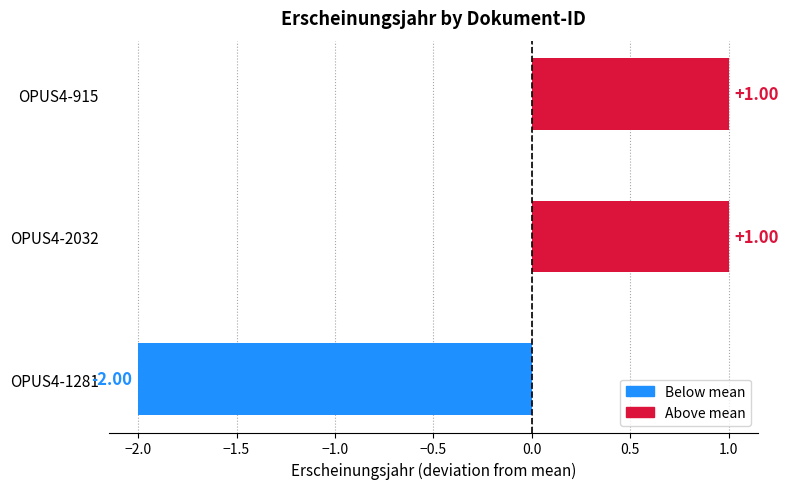

Does the chart contain any negative values?

Yes